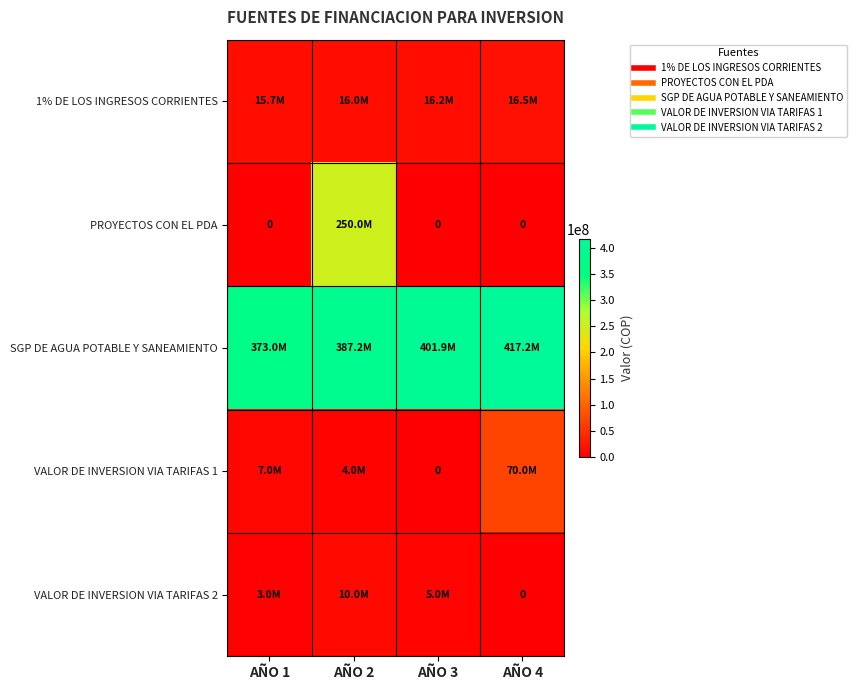

At which label is VALOR DE INVERSION VIA TARIFAS 1 closest to 35000000?

AÑO 1